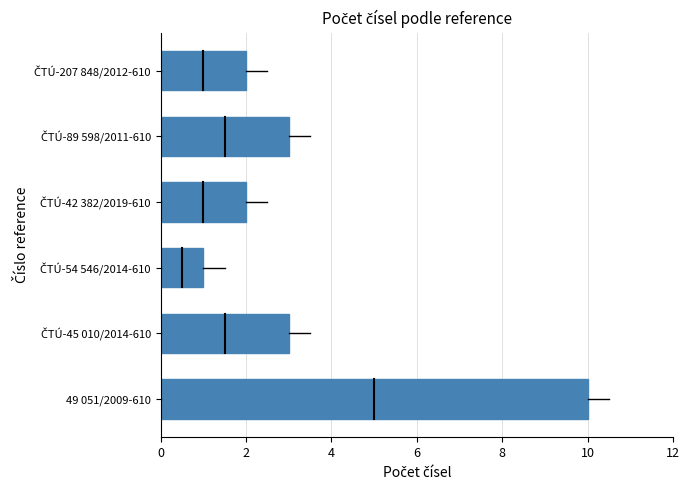

What is the difference between the second highest and second lowest values?

1